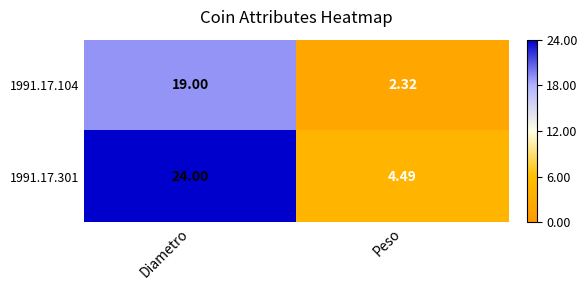

Which category has the lowest value across all series?

Peso